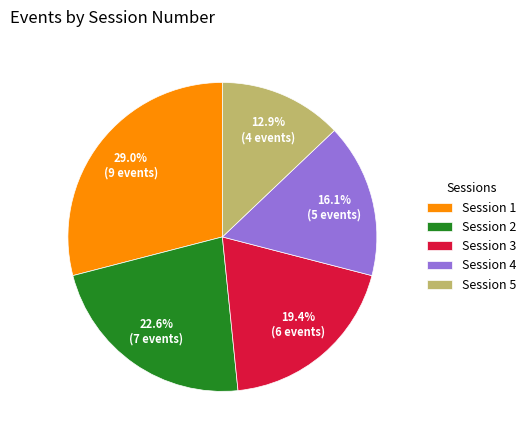

What is the ratio of the value at Session 5 to the value at Session 1?

0.4